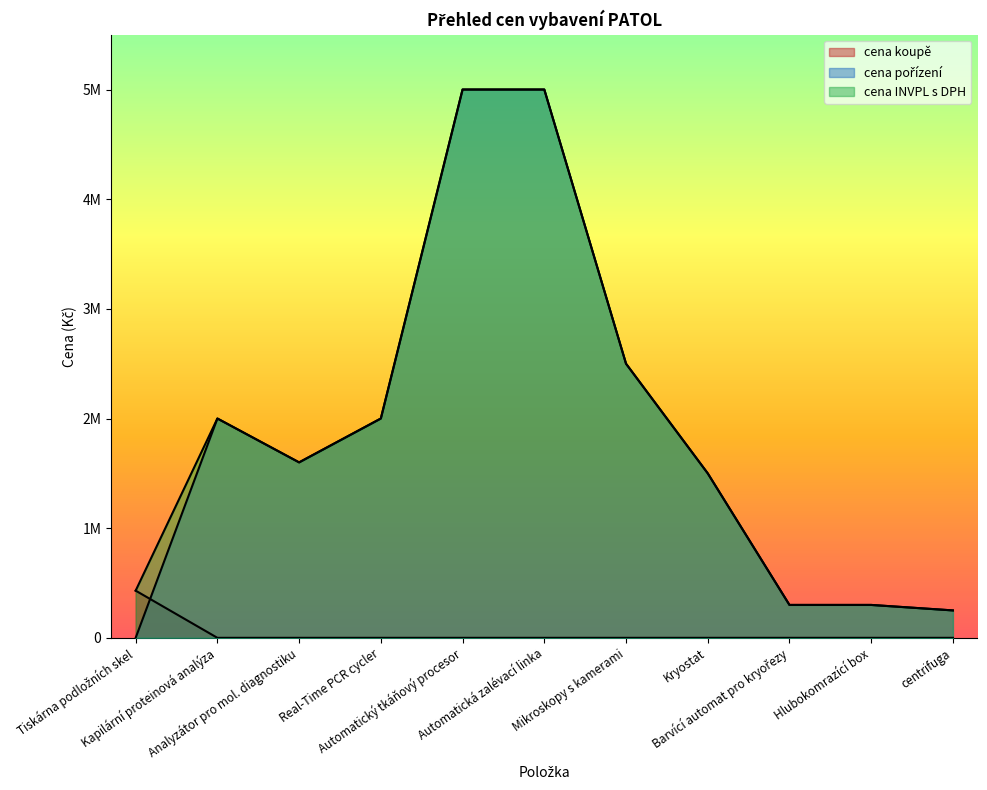

What is the value of the cena INVPL s DPH point at the 1st from the left?

430276